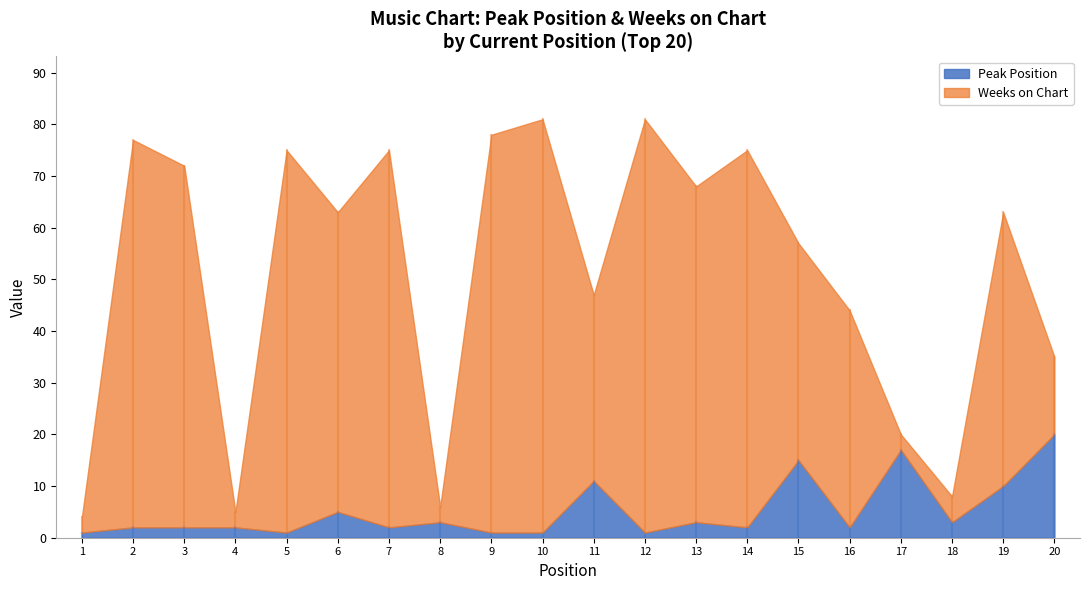

The value of Peak Position at 17 is 17. True or false?

True